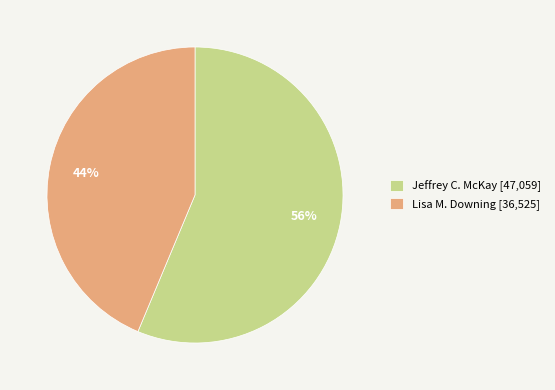

Which slice is the largest?

Jeffrey C. McKay